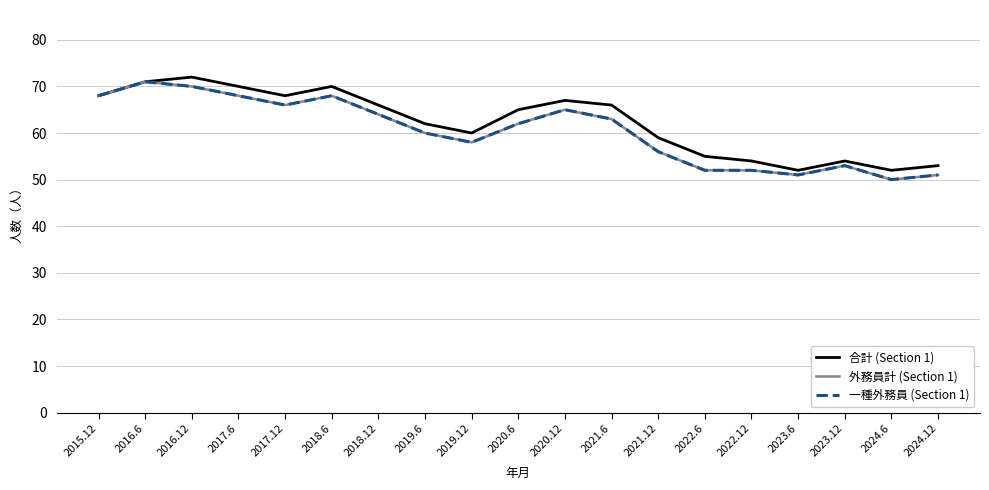

In 外務員計 (Section 1), how many points are higher than both neighbors (excluding endpoints)?

4